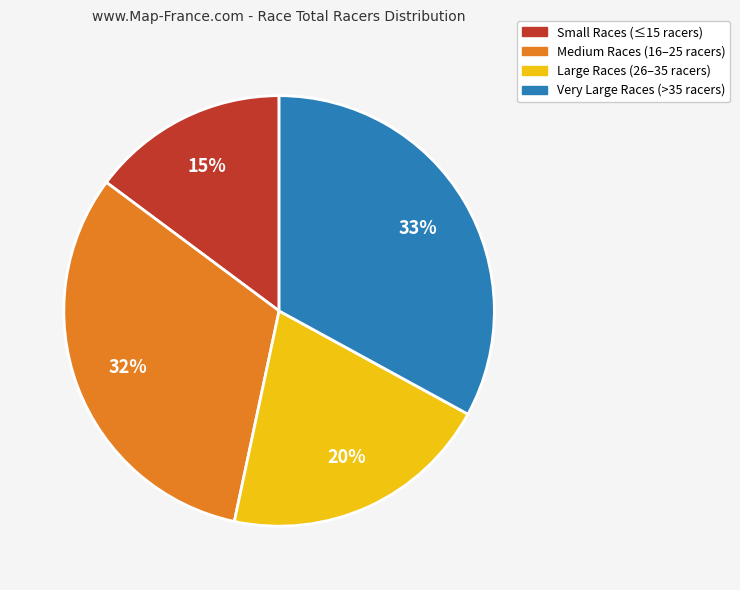

Do Small Races (≤15 racers) and Medium Races (16–25 racers) together represent more than half of the pie?

No